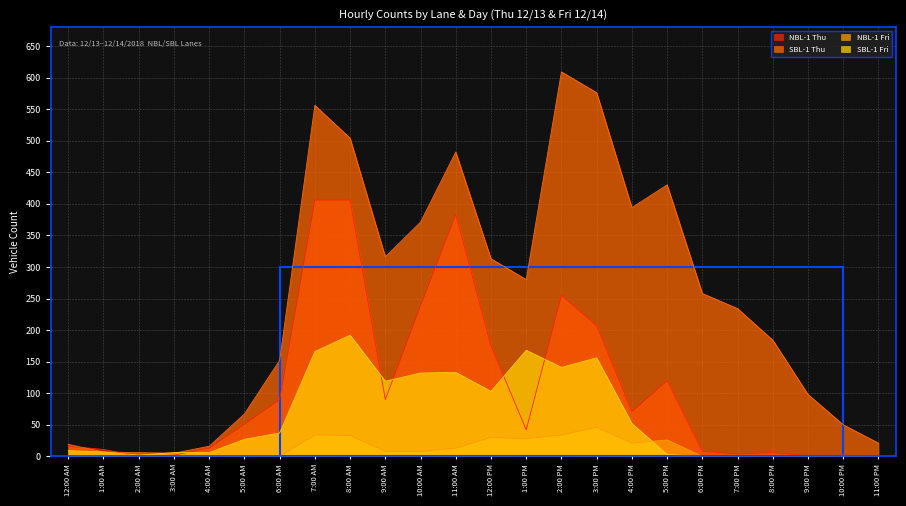

Reading left to right, transcribe all the data shown in this chart.

NBL-1 Thu: 12:00 AM=16	1:00 AM=11	2:00 AM=0	3:00 AM=2	4:00 AM=13	5:00 AM=51	6:00 AM=90	7:00 AM=406	8:00 AM=406	9:00 AM=90	10:00 AM=239	11:00 AM=383	12:00 PM=175	1:00 PM=42	2:00 PM=255	3:00 PM=207	4:00 PM=71	5:00 PM=120	6:00 PM=8	7:00 PM=4	8:00 PM=6	9:00 PM=1	10:00 PM=0	11:00 PM=0
SBL-1 Thu: 12:00 AM=19	1:00 AM=7	2:00 AM=6	3:00 AM=5	4:00 AM=16	5:00 AM=67	6:00 AM=152	7:00 AM=556	8:00 AM=504	9:00 AM=316	10:00 AM=371	11:00 AM=482	12:00 PM=313	1:00 PM=280	2:00 PM=609	3:00 PM=576	4:00 PM=394	5:00 PM=430	6:00 PM=258	7:00 PM=234	8:00 PM=184	9:00 PM=98	10:00 PM=50	11:00 PM=21
NBL-1 Fri: 12:00 AM=0	1:00 AM=0	2:00 AM=0	3:00 AM=0	4:00 AM=0	5:00 AM=0	6:00 AM=0	7:00 AM=34	8:00 AM=33	9:00 AM=8	10:00 AM=8	11:00 AM=13	12:00 PM=30	1:00 PM=28	2:00 PM=34	3:00 PM=46	4:00 PM=21	5:00 PM=26	6:00 PM=0	7:00 PM=0	8:00 PM=0	9:00 PM=0	10:00 PM=0	11:00 PM=0
SBL-1 Fri: 12:00 AM=9	1:00 AM=7	2:00 AM=2	3:00 AM=6	4:00 AM=6	5:00 AM=27	6:00 AM=37	7:00 AM=166	8:00 AM=192	9:00 AM=119	10:00 AM=132	11:00 AM=133	12:00 PM=103	1:00 PM=168	2:00 PM=141	3:00 PM=156	4:00 PM=52	5:00 PM=3	6:00 PM=0	7:00 PM=0	8:00 PM=0	9:00 PM=0	10:00 PM=0	11:00 PM=0